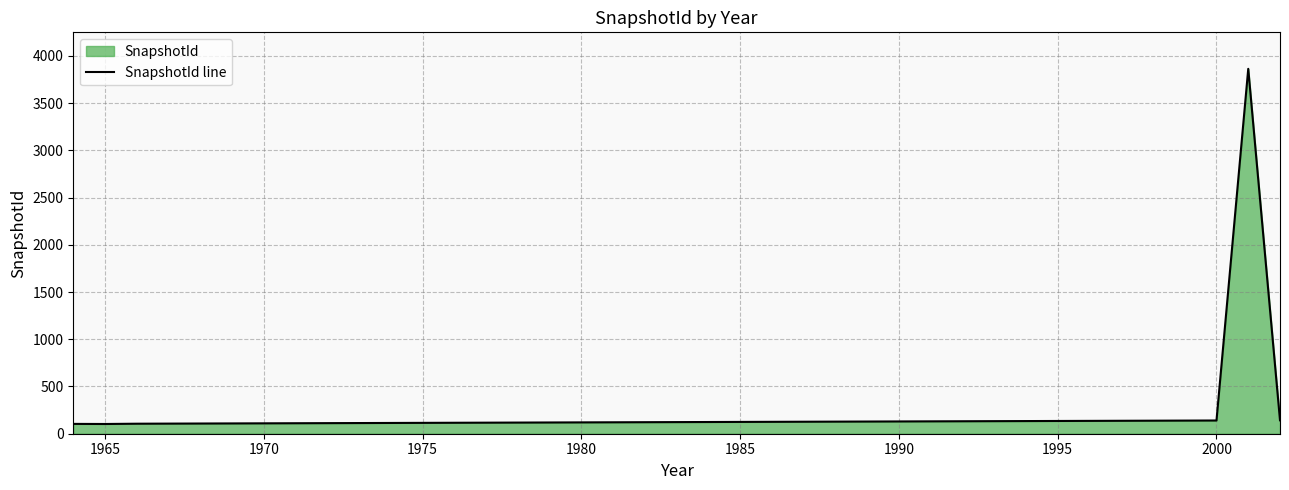

What is the minimum value shown in the chart?

103